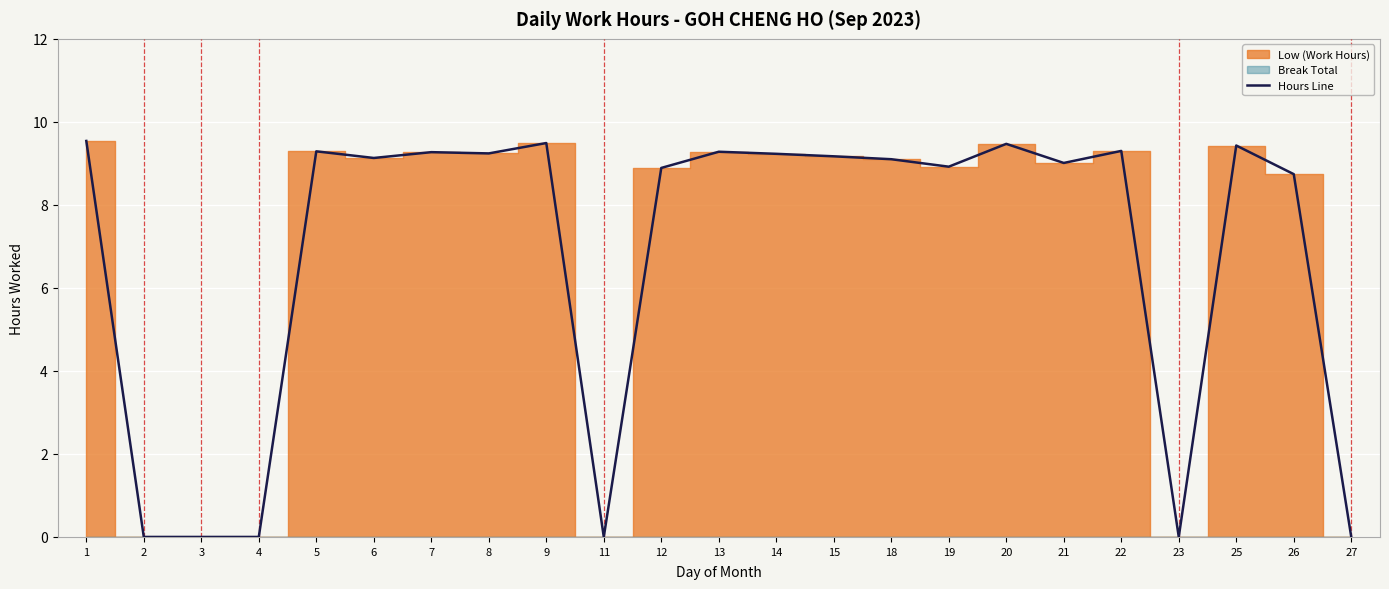

What is the sum of all values?

156.5